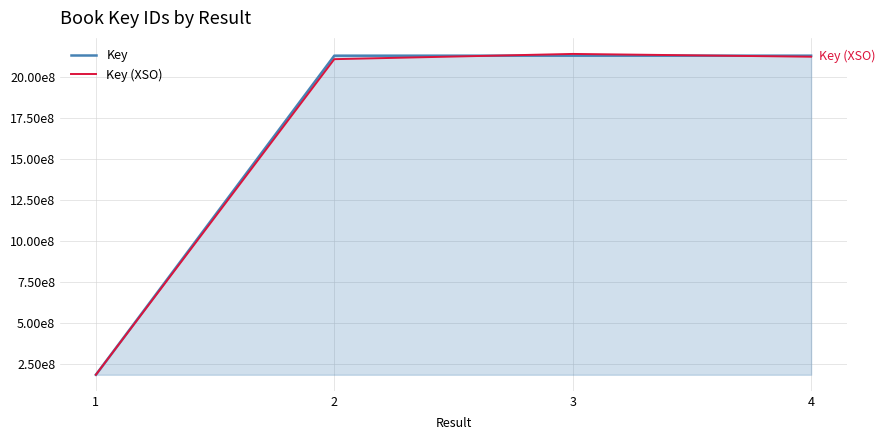

What are all the series names shown in the legend?

Key, Key (XSO)